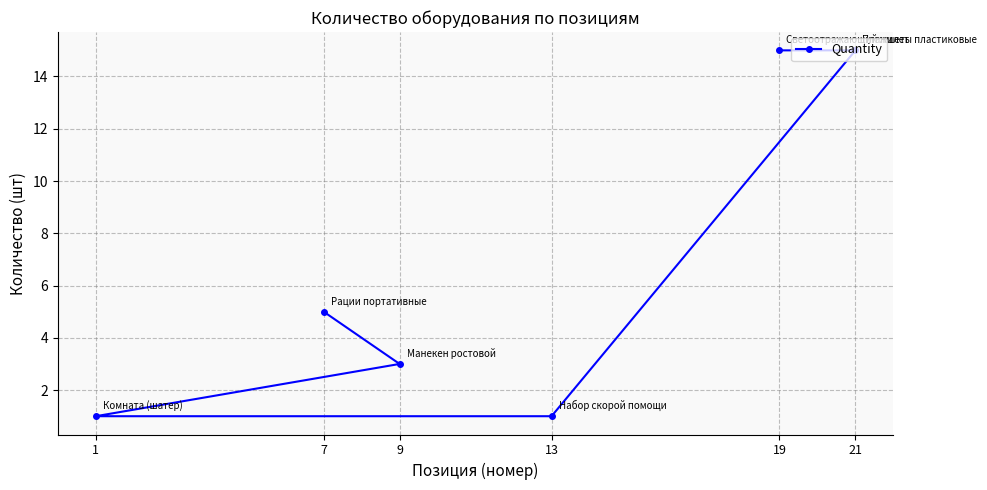

How many lines are shown in the chart?

1